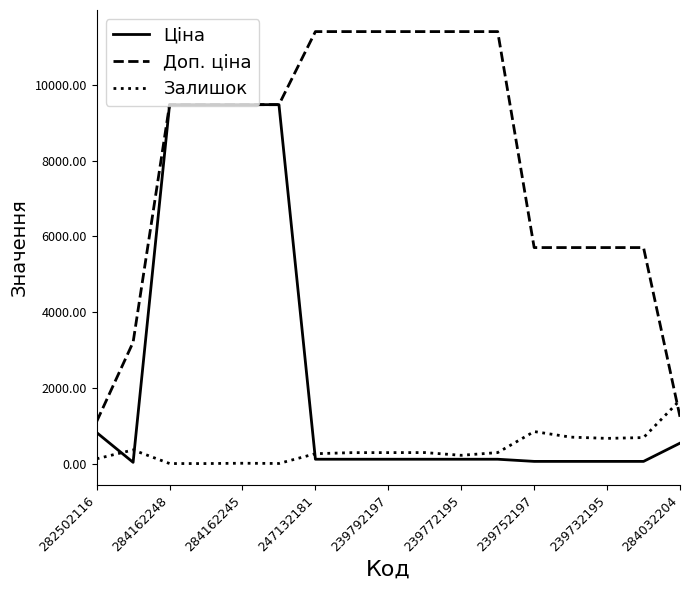

Which series has the largest total across all categories?

Доп. ціна